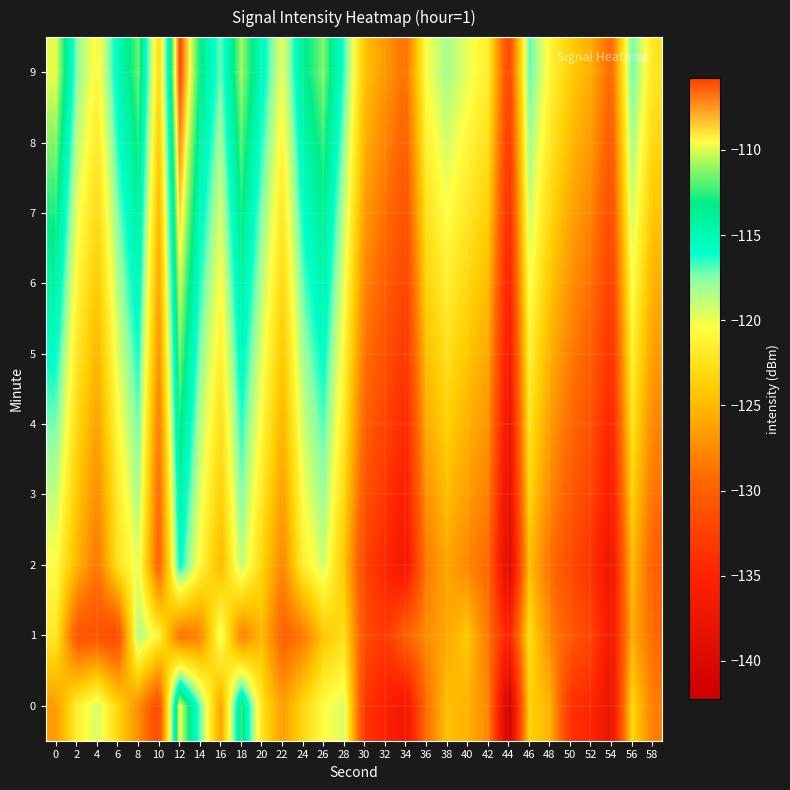

Reading left to right, transcribe all the data shown in this chart.

0: 0=-126.6	2=-121.6	4=-119.2	6=-123.4	8=-127.4	10=-132.0	12=-109.5	14=-117.1	16=-126.4	18=-112.5	20=-122.4	22=-126.6	24=-123.3	26=-120.5	28=-119.4	30=-133.4	32=-135.2	34=-137.1	36=-129.2	38=-124.6	40=-125.4	42=-127.8	44=-142.3	46=-123.6	48=-125.3	50=-133.8	52=-134.6	54=-138.0	56=-123.3	58=-128.3
1: 0=-122.1	2=-131.0	4=-131.1	6=-132.0	8=-118.2	10=-121.2	12=-129.0	14=-128.0	16=-119.8	18=-128.2	20=-125.0	22=-130.0	24=-128.5	26=-124.3	28=-122.8	30=-131.5	32=-133.2	34=-129.8	36=-127.4	38=-125.9	40=-124.2	42=-128.7	44=-135.4	46=-122.9	48=-127.6	50=-130.5	52=-132.1	54=-136.8	56=-125.7	58=-129.3
2: 0=-120.5	2=-125.3	4=-128.7	6=-122.4	8=-119.8	10=-130.2	12=-115.6	14=-120.9	16=-125.1	18=-118.7	20=-123.4	22=-127.8	24=-121.6	26=-119.2	28=-124.5	30=-132.3	32=-134.7	34=-136.9	36=-128.4	38=-126.1	40=-127.8	42=-129.5	44=-140.3	46=-124.8	48=-128.9	50=-131.7	52=-133.6	54=-137.4	56=-124.9	58=-130.1
3: 0=-118.9	2=-124.2	4=-127.5	6=-121.8	8=-118.3	10=-129.6	12=-114.2	14=-119.7	16=-123.8	18=-117.4	20=-122.1	22=-126.5	24=-120.3	26=-117.9	28=-123.2	30=-131.0	32=-133.4	34=-135.6	36=-127.1	38=-124.8	40=-126.5	42=-128.2	44=-139.0	46=-123.5	48=-127.6	50=-130.4	52=-132.3	54=-136.1	56=-123.6	58=-128.8
4: 0=-117.3	2=-123.1	4=-126.4	6=-120.7	8=-117.2	10=-128.5	12=-112.8	14=-118.6	16=-122.7	18=-116.3	20=-120.8	22=-125.4	24=-119.2	26=-116.8	28=-122.1	30=-129.9	32=-132.3	34=-134.5	36=-125.8	38=-123.7	40=-125.4	42=-127.1	44=-137.9	46=-122.4	48=-126.5	50=-129.3	52=-131.2	54=-135.0	56=-122.5	58=-127.7
5: 0=-115.8	2=-122.0	4=-125.3	6=-119.6	8=-116.1	10=-127.4	12=-111.4	14=-117.5	16=-121.6	18=-115.2	20=-119.7	22=-124.3	24=-118.1	26=-115.7	28=-121.0	30=-128.8	32=-131.2	34=-133.4	36=-124.7	38=-122.6	40=-124.3	42=-126.0	44=-136.8	46=-121.3	48=-125.4	50=-128.2	52=-130.1	54=-133.9	56=-121.4	58=-126.6
6: 0=-114.3	2=-120.9	4=-124.2	6=-118.5	8=-115.0	10=-126.3	12=-110.0	14=-116.4	16=-120.5	18=-114.1	20=-118.6	22=-123.2	24=-117.0	26=-114.6	28=-119.9	30=-127.7	32=-130.1	34=-132.3	36=-123.6	38=-121.5	40=-123.2	42=-124.9	44=-135.7	46=-120.2	48=-124.3	50=-127.1	52=-129.0	54=-132.8	56=-120.3	58=-125.5
7: 0=-112.8	2=-119.8	4=-123.1	6=-117.4	8=-113.9	10=-125.2	12=-108.6	14=-115.3	16=-119.4	18=-113.0	20=-117.5	22=-122.1	24=-115.9	26=-113.5	28=-118.8	30=-126.6	32=-129.0	34=-131.2	36=-122.5	38=-120.4	40=-122.1	42=-123.8	44=-134.6	46=-119.1	48=-123.2	50=-126.0	52=-127.9	54=-131.7	56=-119.2	58=-124.4
8: 0=-111.3	2=-118.7	4=-122.0	6=-116.3	8=-112.8	10=-124.1	12=-107.2	14=-114.2	16=-118.3	18=-111.9	20=-116.4	22=-121.0	24=-114.8	26=-112.4	28=-117.7	30=-125.5	32=-127.9	34=-130.1	36=-121.4	38=-119.3	40=-121.0	42=-122.7	44=-133.5	46=-118.0	48=-122.1	50=-124.9	52=-126.8	54=-130.6	56=-118.1	58=-123.3
9: 0=-109.8	2=-117.6	4=-120.9	6=-115.2	8=-111.7	10=-123.0	12=-105.8	14=-113.1	16=-117.2	18=-110.8	20=-115.3	22=-119.9	24=-113.7	26=-111.3	28=-116.6	30=-124.4	32=-126.8	34=-129.0	36=-120.3	38=-118.2	40=-119.9	42=-121.6	44=-132.4	46=-116.9	48=-121.0	50=-123.8	52=-125.7	54=-129.5	56=-117.0	58=-122.2